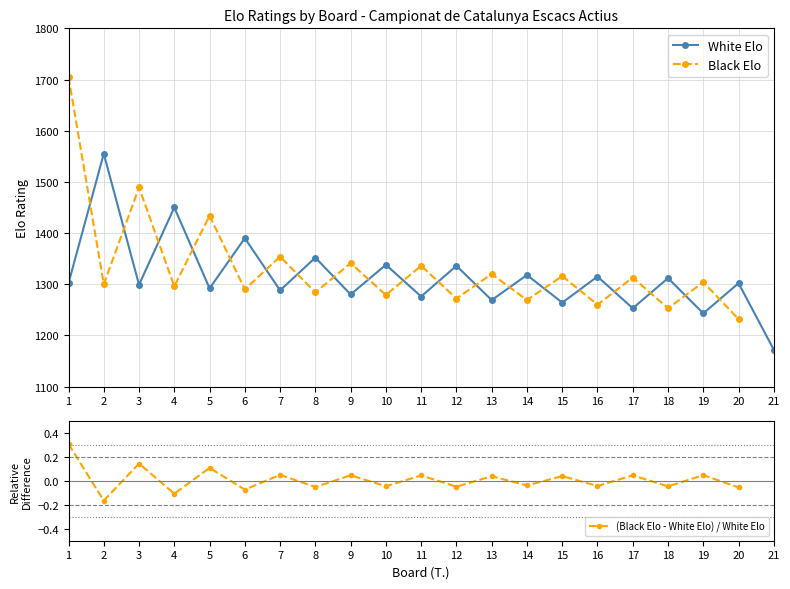

At which category does (Black Elo - White Elo) / White Elo reach its first local peak?

3